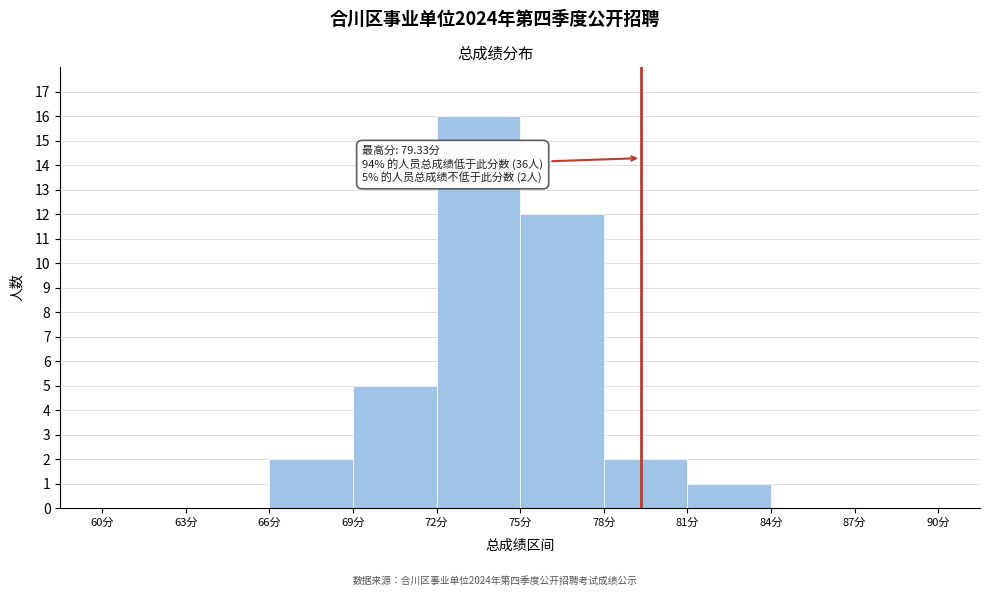

Over which range of the x-axis is the bar tallest?

72 to 75